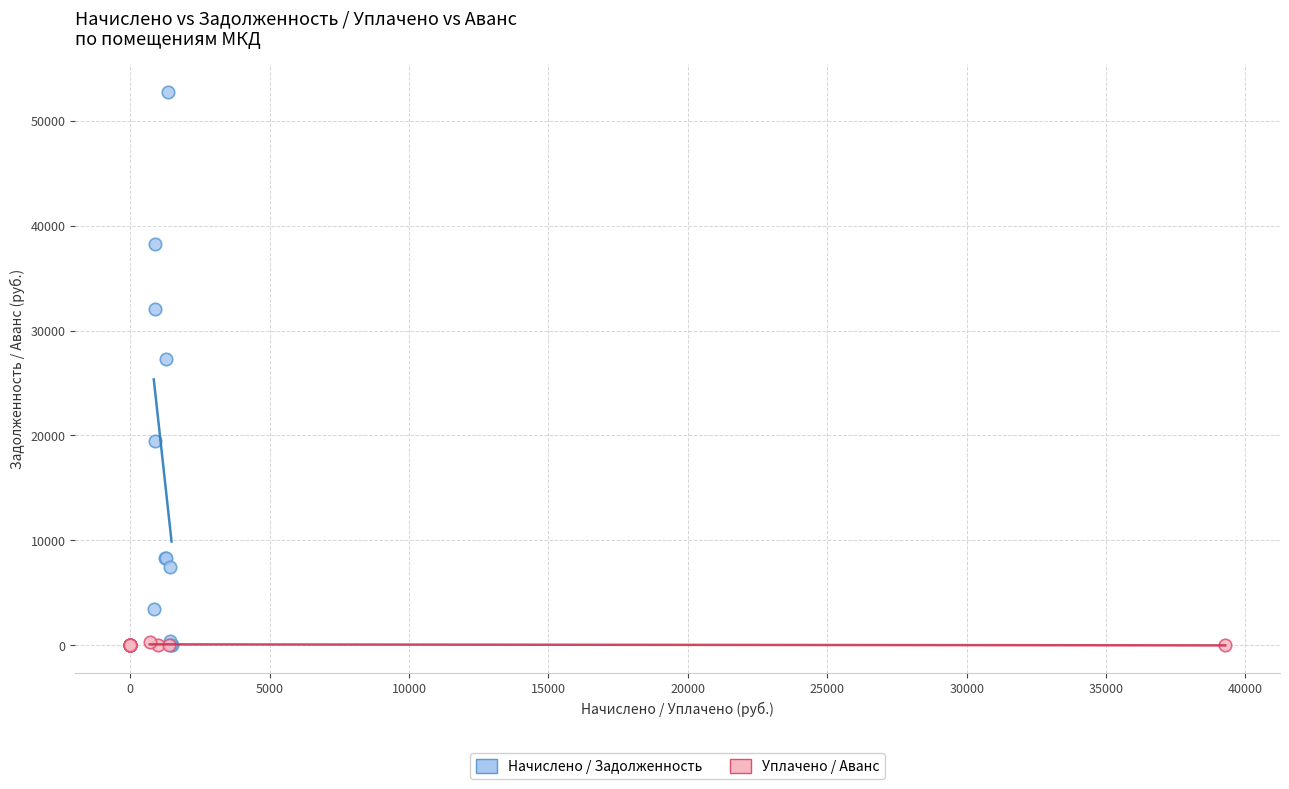

Which series has the widest spread of Y values?

Начислено / Задолженность